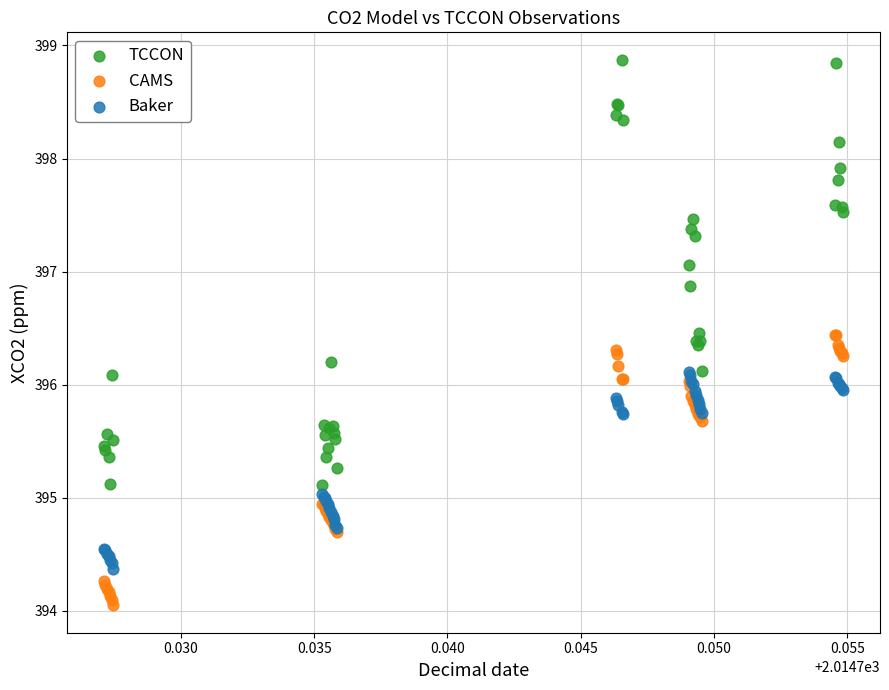

Which series contains the highest Y value?

TCCON